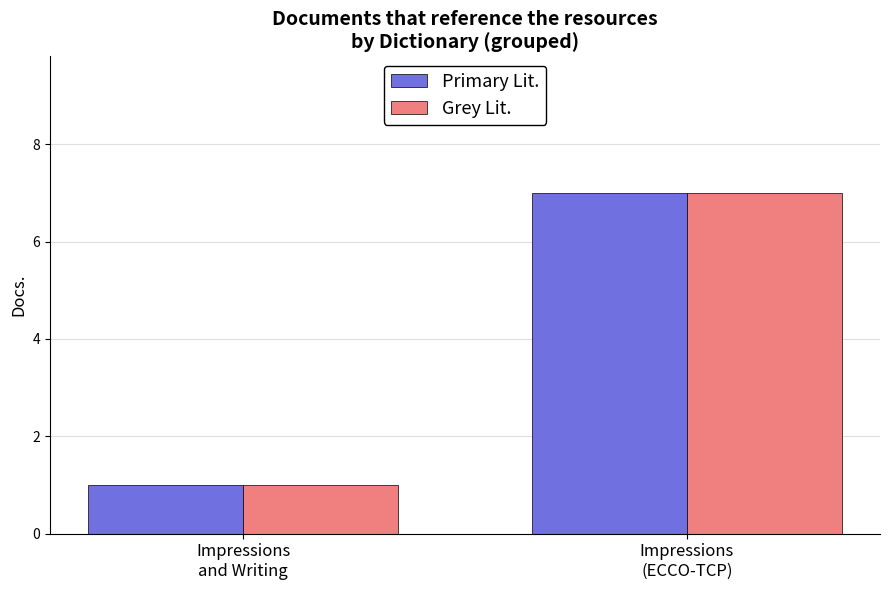

Which label corresponds to the smallest value in the chart?

Impressions
and Writing